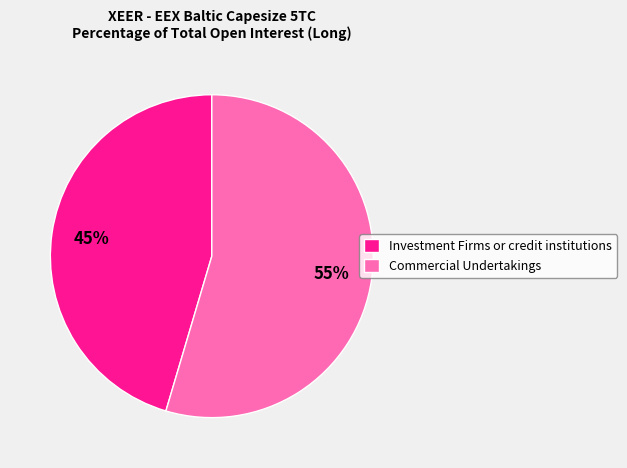

Is Investment Firms or credit institutions the majority of the pie?

No